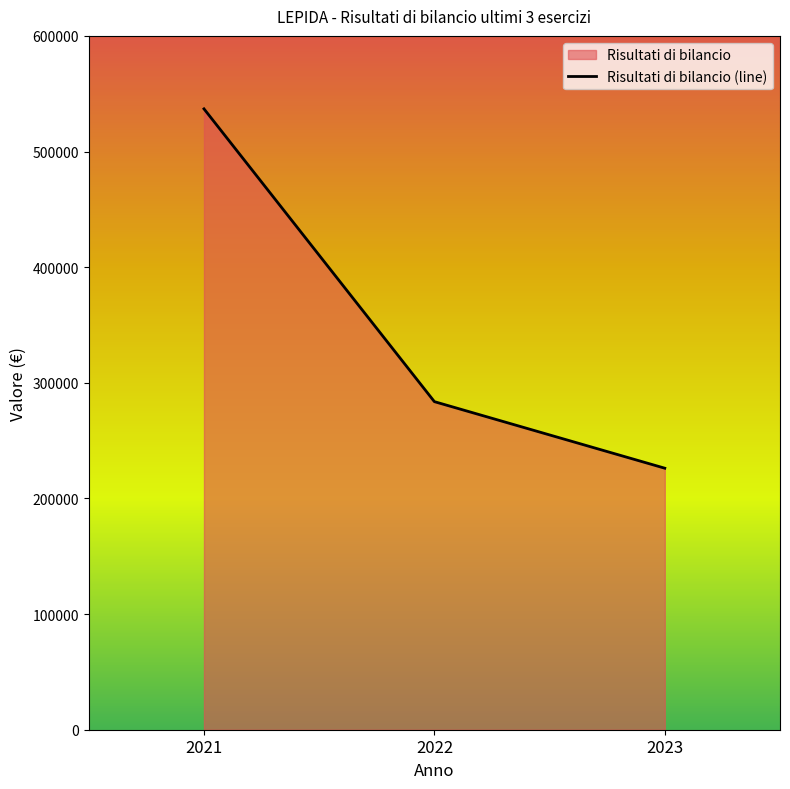

What is the difference between the maximum and minimum values?

310739